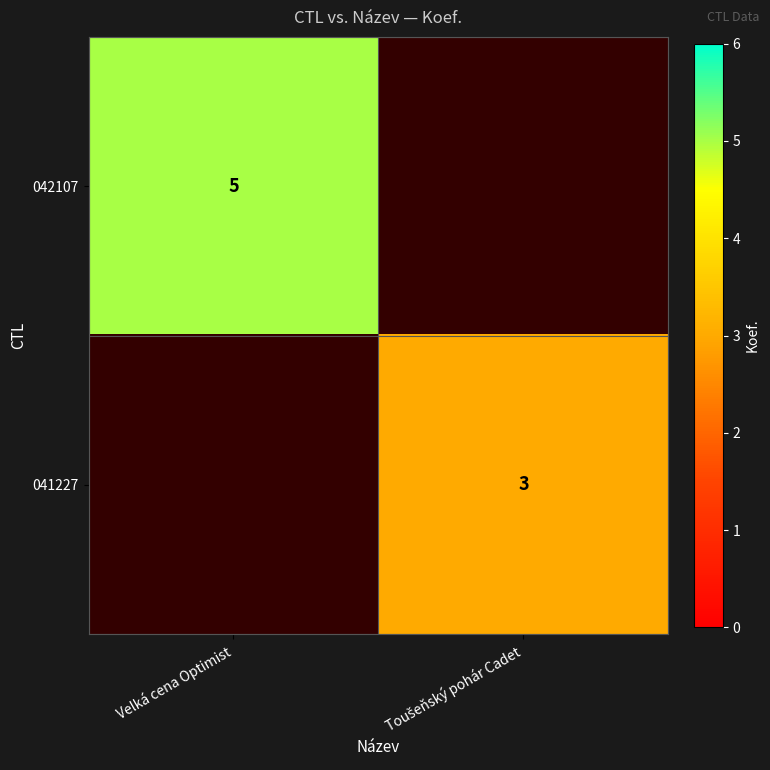

Rank the categories by 042107 value from highest to lowest.

Velká cena Optimist, Toušeňský pohár Cadet